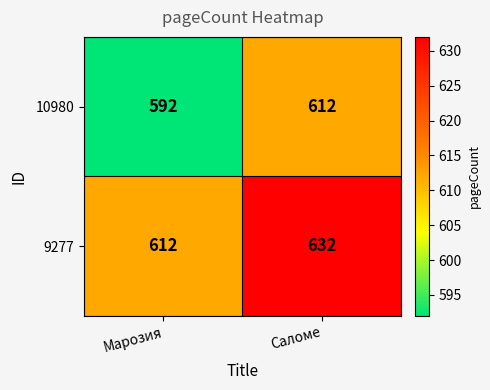

At Саломе, list the series in order from smallest to largest.

10980, 9277